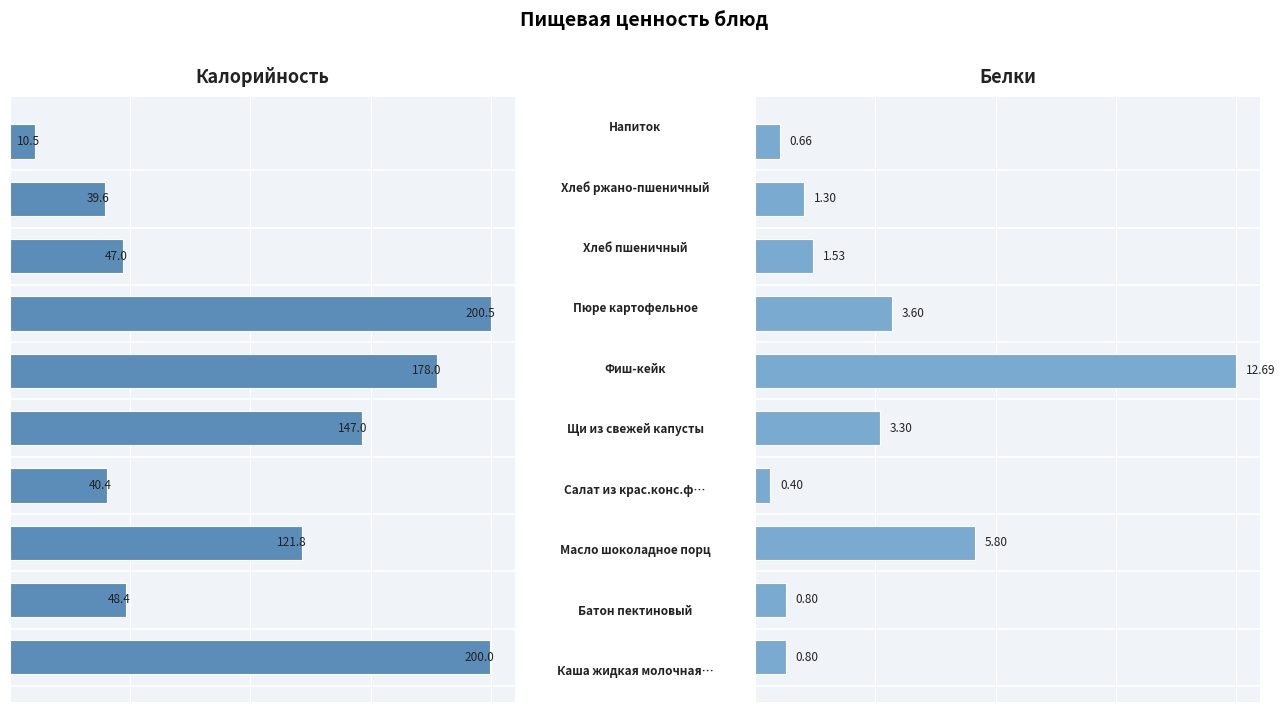

What is the sum of all Калорийность values?

1033.2